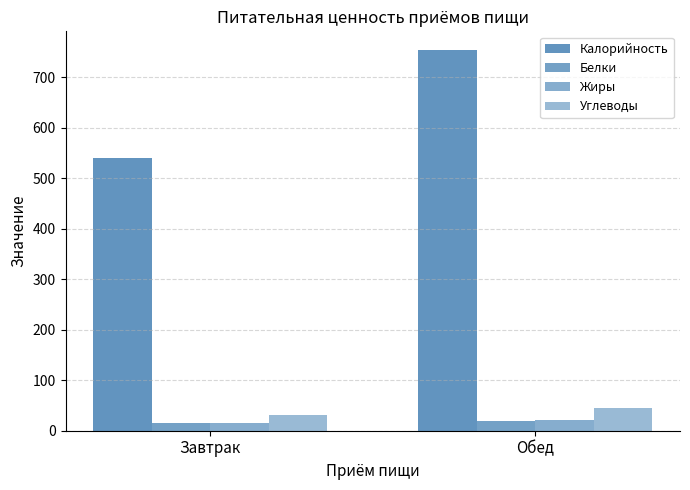

List the labels in order of Белки value, largest first.

Обед, Завтрак